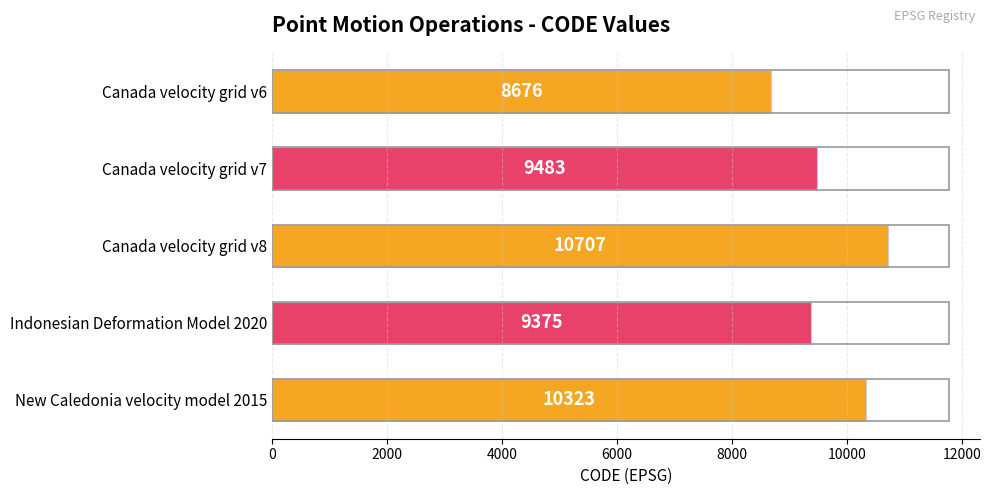

What is the difference between the second highest and minimum values?

1647